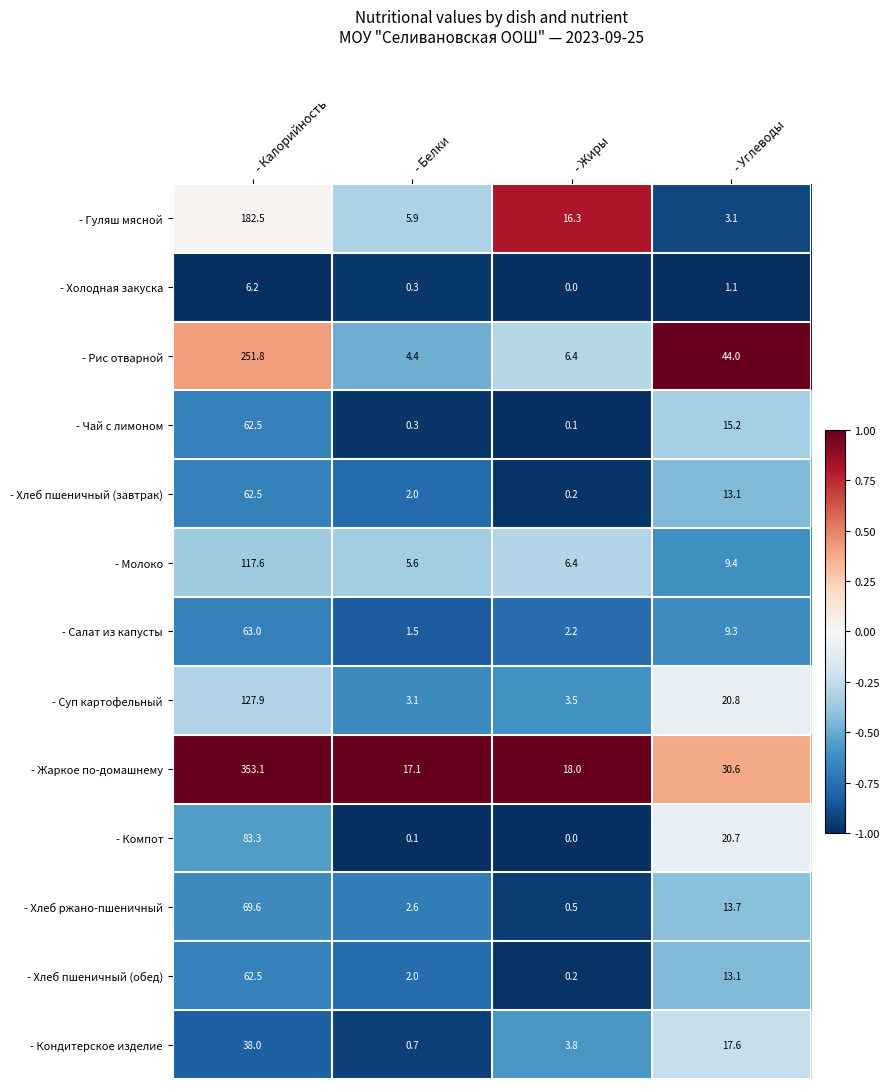

Which series has the largest range (max minus min)?

- Жаркое по-домашнему